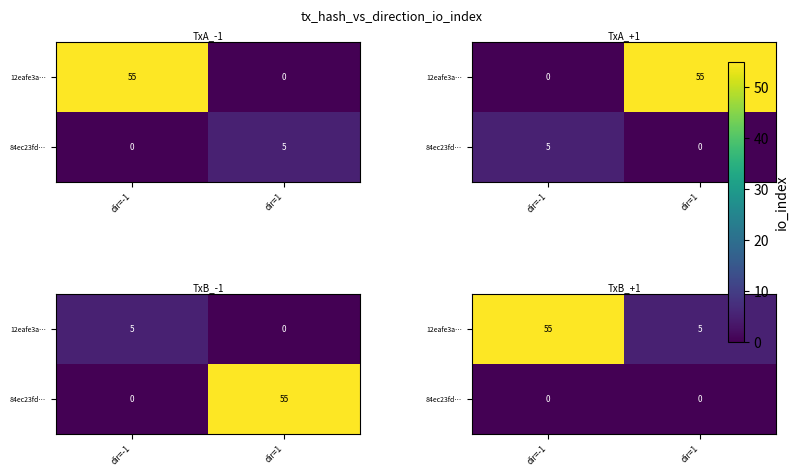

What is the difference between the maximum and minimum values in the 12eafe3a… series?

50